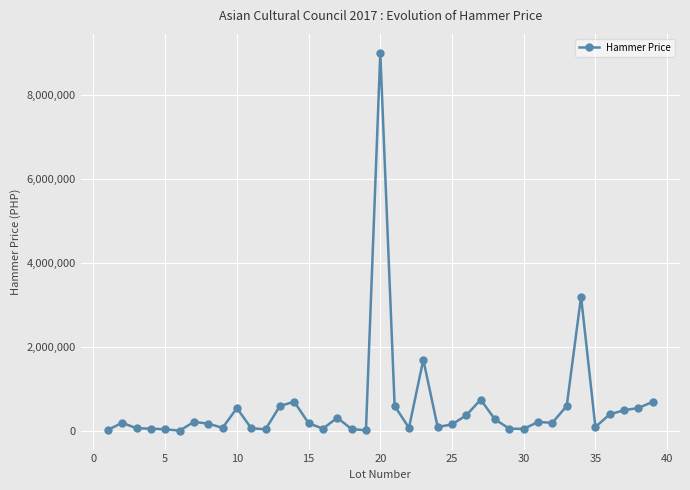

What is the sum of all values?

23137000